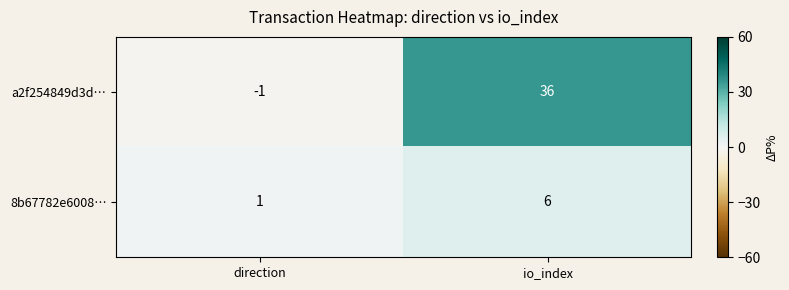

What is the approximate value of 8b67782e6008… at io_index?

6